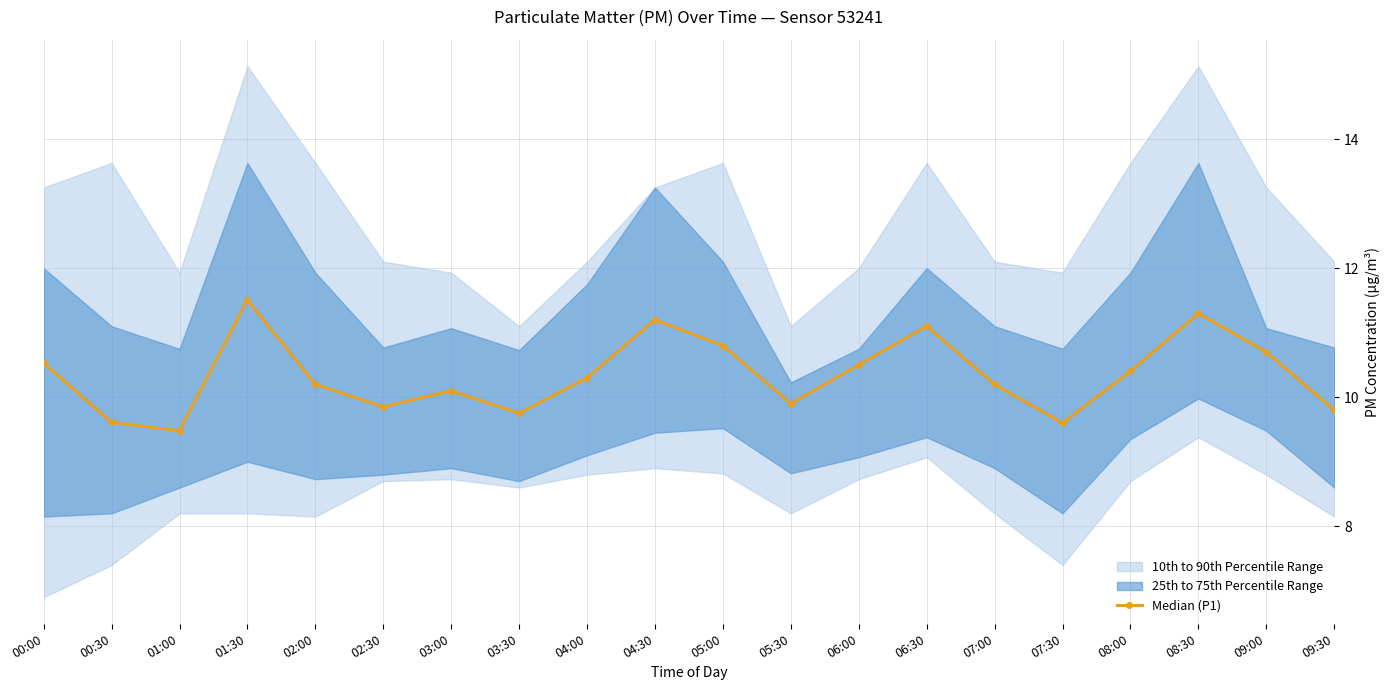

Rank the categories by value from lowest to highest.

01:00, 07:30, 00:30, 03:30, 09:30, 02:30, 05:30, 03:00, 02:00, 07:00, 04:00, 08:00, 06:00, 00:00, 09:00, 05:00, 06:30, 04:30, 08:30, 01:30